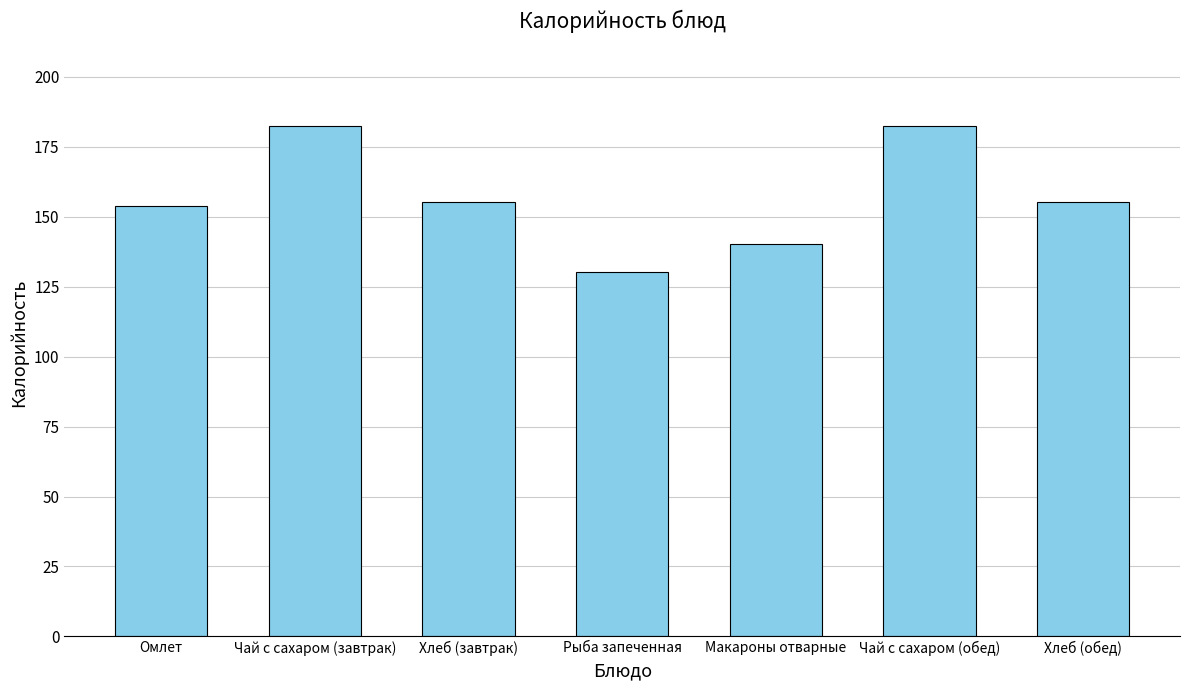

What is the label of the 1st bar from the left?

Омлет